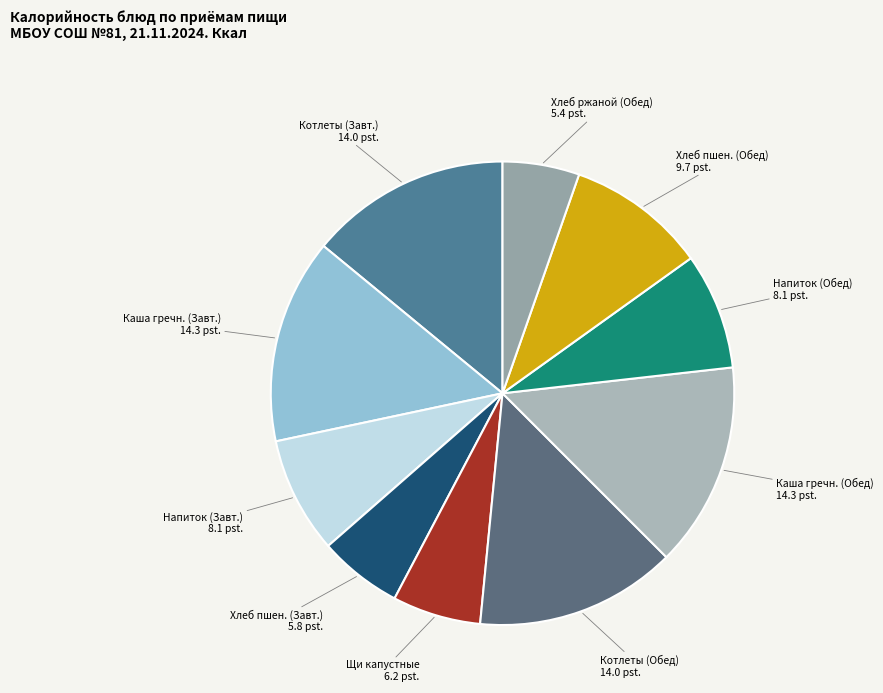

What is the ratio of the value at Котлеты (Завт.) 14.0 pst. to the value at Напиток (Обед) 8.1 pst.?

1.7